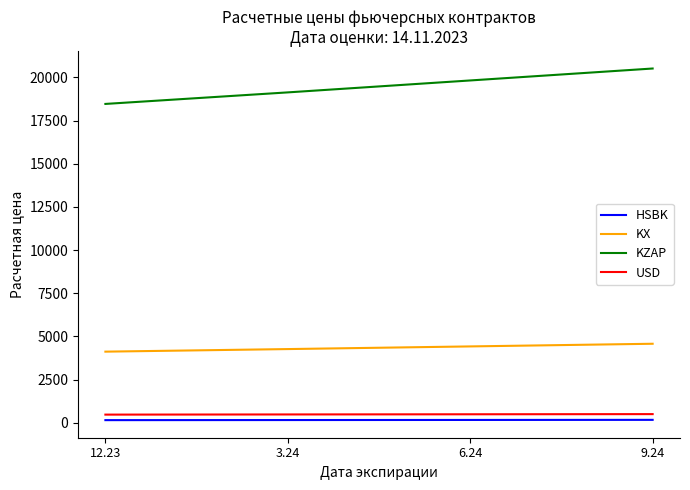

Which series changed the most between 12.23 and 6.24?

KZAP